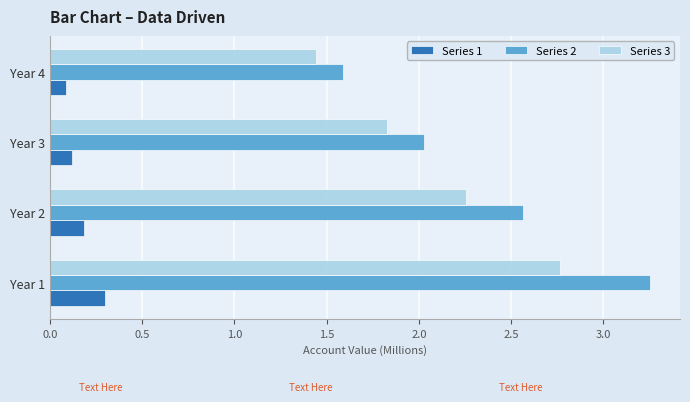

At which category is the sum across all series the highest?

Year 1